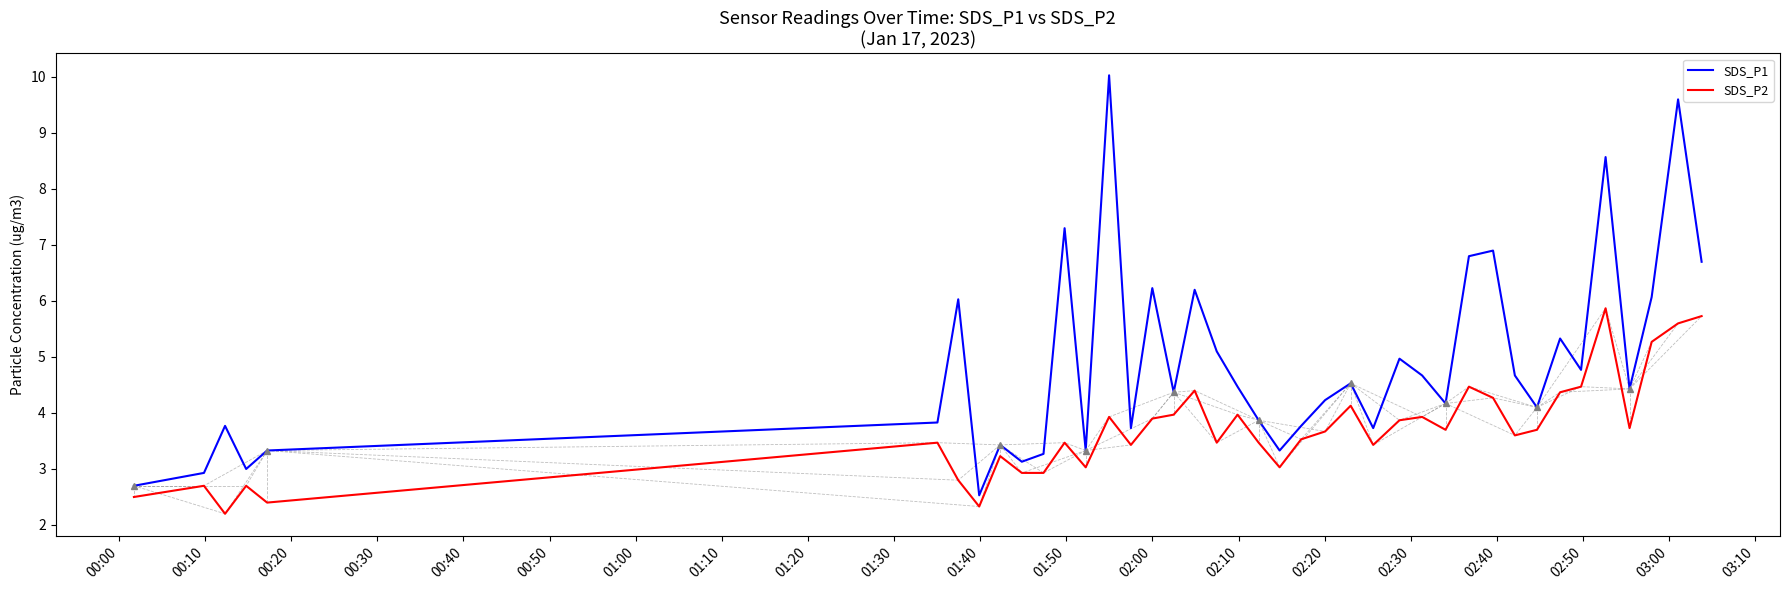

Which series has the largest range (max minus min)?

SDS_P1